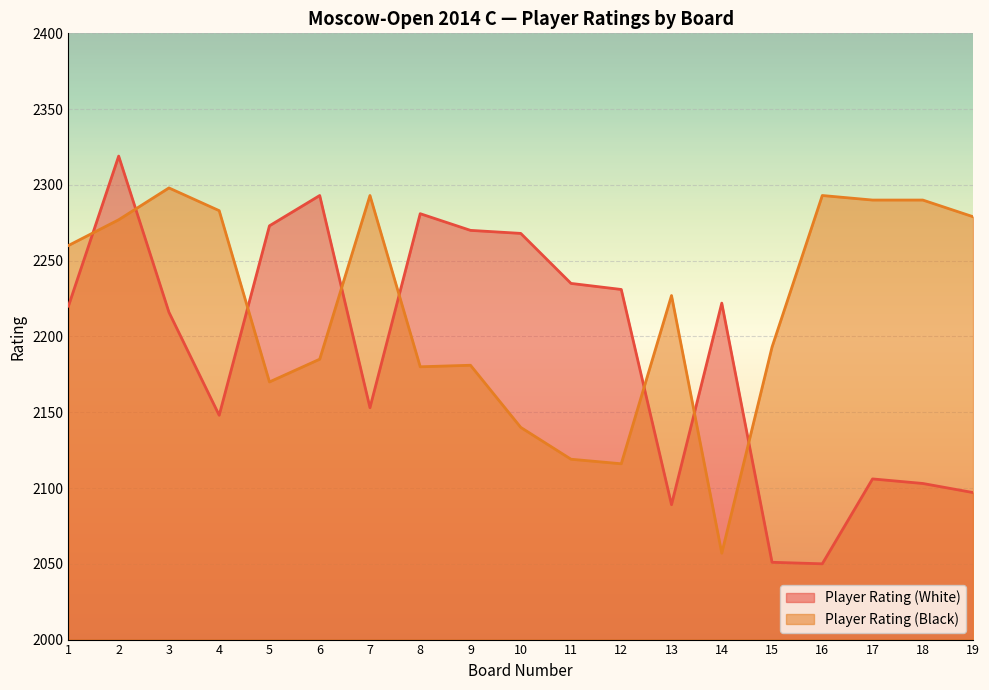

Between which two adjacent categories do Player Rating (Black) and Player Rating (White) first intersect?

1 and 2